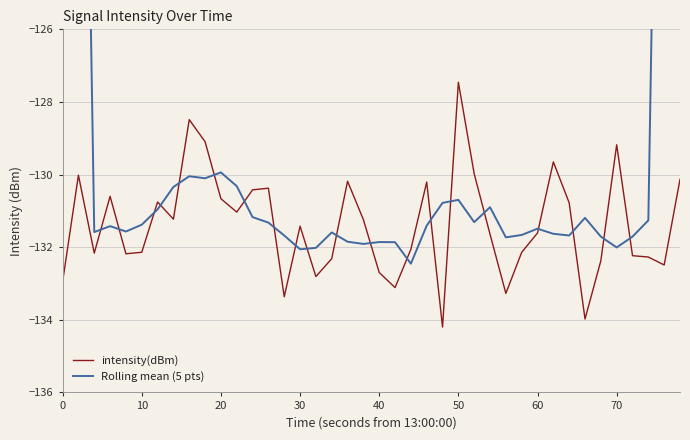

What is the highest value of the intensity(dBm) series?

-127.5